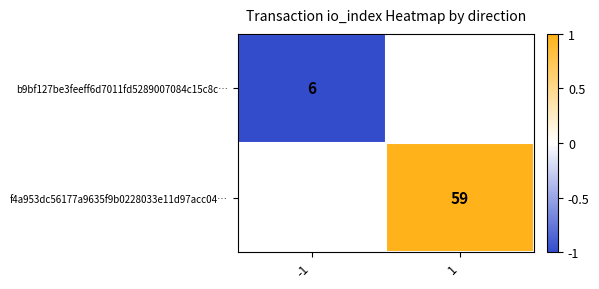

The value of f4a953dc56177a9635f9b0228033e11d97acc04… at 1 is 59. True or false?

True